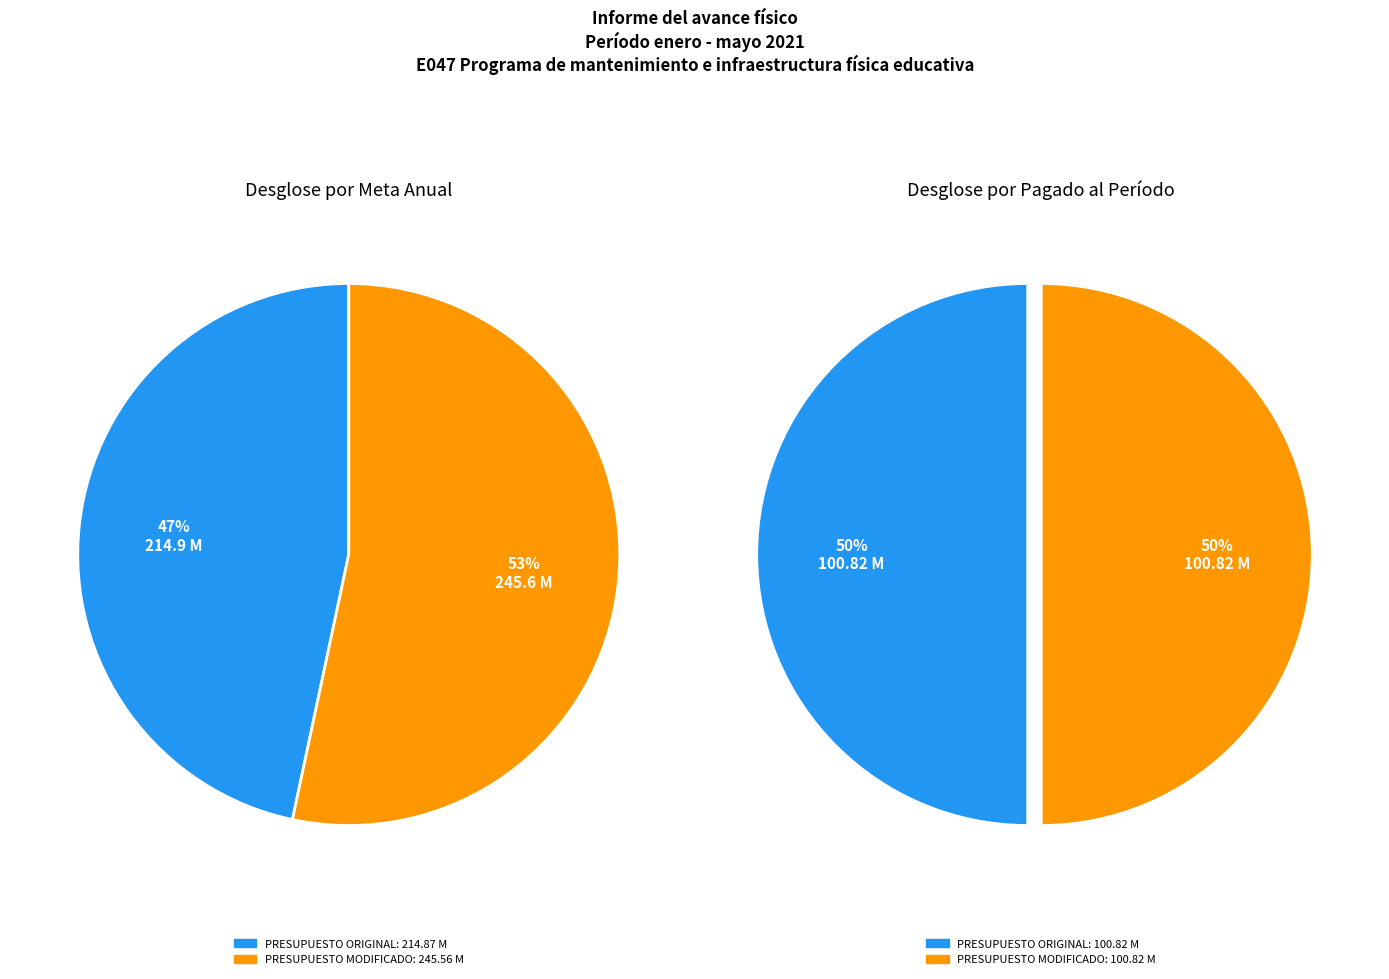

Which series has the largest range (max minus min)?

values_meta_anual